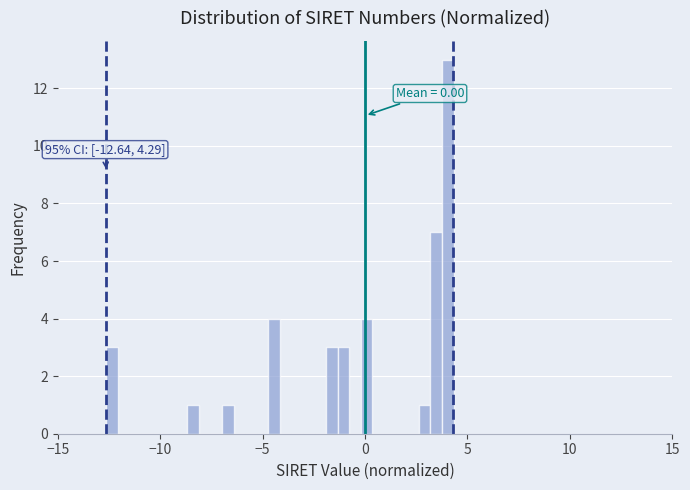

Around what value on the x-axis is the tallest bar? Give the approximate position of its centre, as read against the axis.

4.0